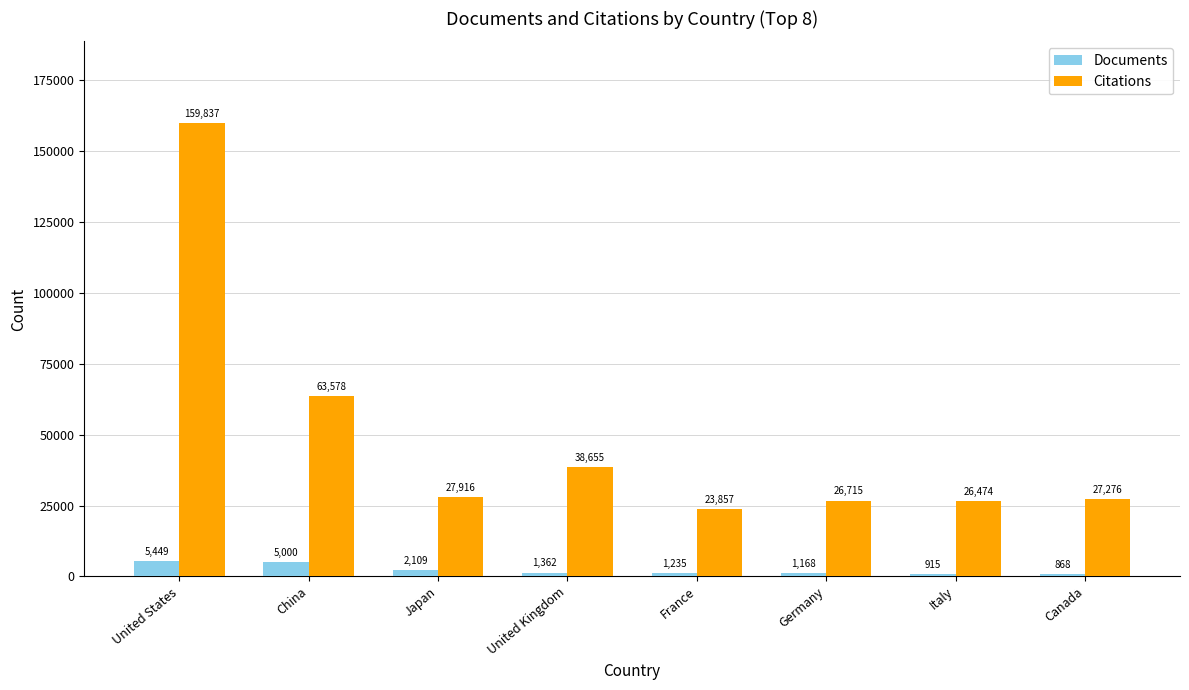

Rank the series by their maximum value, from highest to lowest.

Citations, Documents